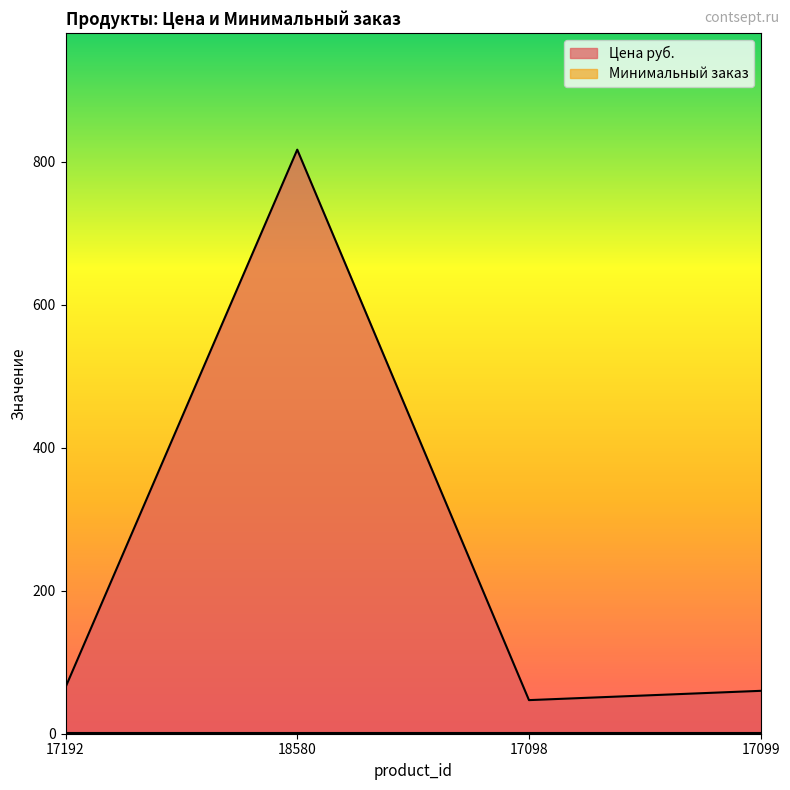

What is the change in value from 18580 to 17099?

-757